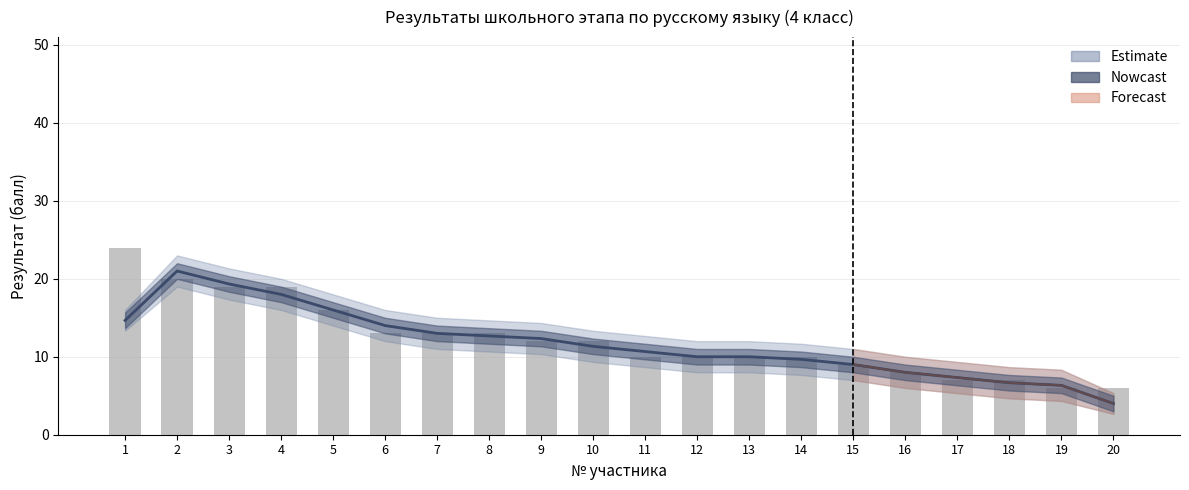

Approximately how many times larger is the value at 17 compared to 12?

0.7